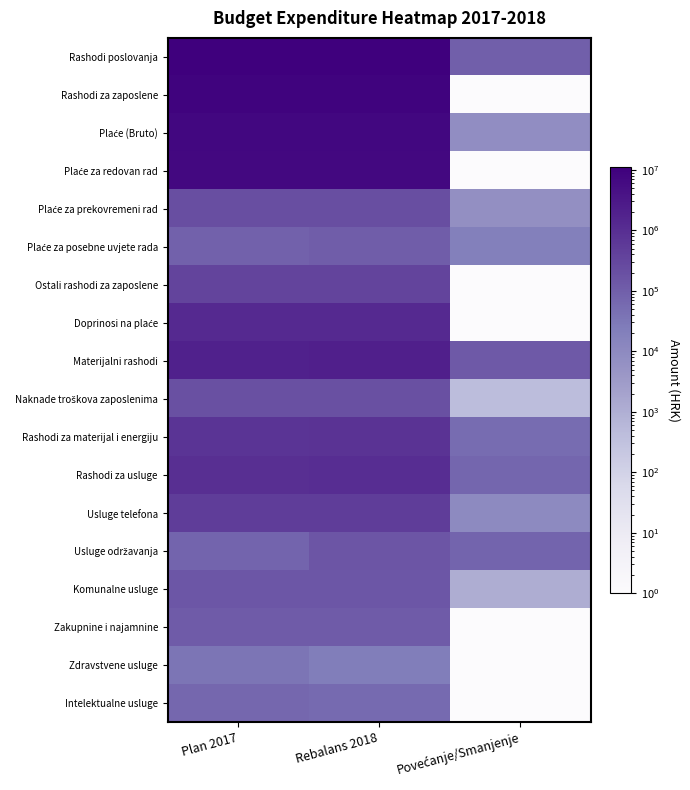

Rank the series by their maximum value, from lowest to highest.

Zdravstvene usluge, Intelektualne usluge, Plaće za posebne uvjete rada, Zakupnine i najamnine, Komunalne usluge, Usluge održavanja, Naknade troškova zaposlenima, Plaće za prekovremeni rad, Ostali rashodi za zaposlene, Usluge telefona, Rashodi za materijal i energiju, Rashodi za usluge, Doprinosi na plaće, Materijalni rashodi, Plaće za redovan rad, Plaće (Bruto), Rashodi za zaposlene, Rashodi poslovanja